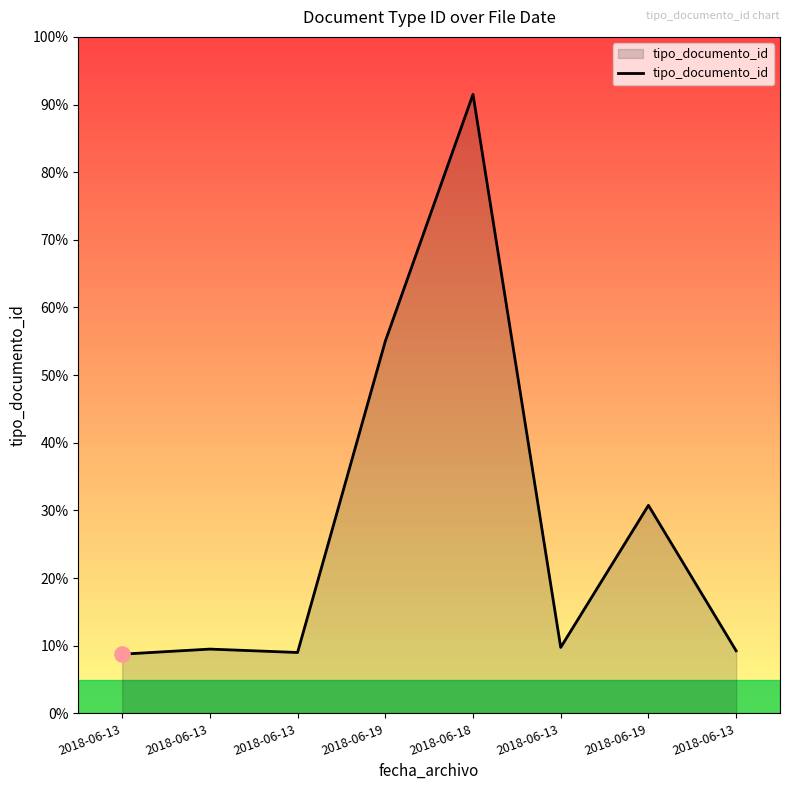

Between 2018-06-19 and 2018-06-13, which is larger?

2018-06-19